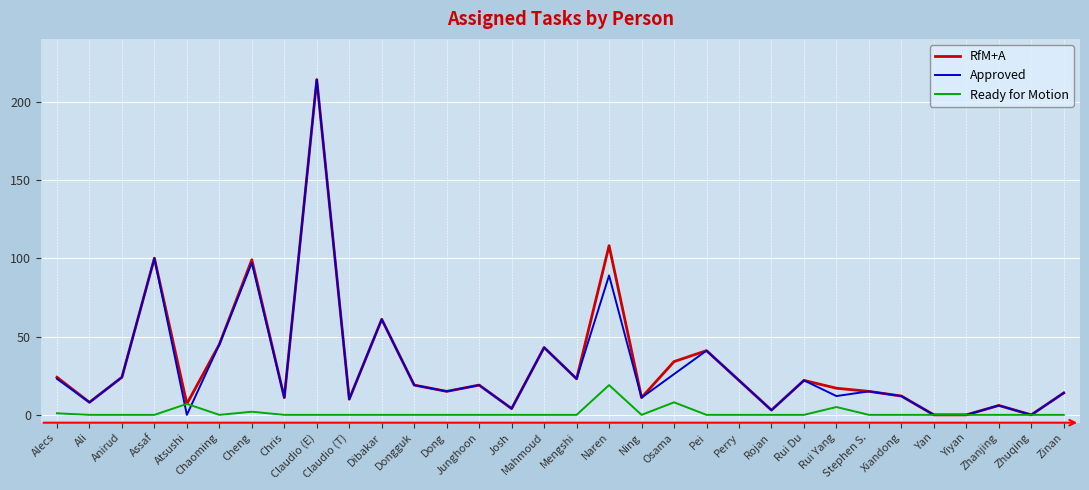

Reading left to right, extract all data points from this chart.

RfM+A: 24	8	24	100	7	45	99	11	214	10	61	19	15	19	4	43	23	108	11	34	41	22	3	22	17	15	12	0	0	6	0	14
Approved: 23	8	24	100	0	45	97	11	214	10	61	19	15	19	4	43	23	89	11	26	41	22	3	22	12	15	12	0	0	6	0	14
Ready for Motion: 1	0	0	0	7	0	2	0	0	0	0	0	0	0	0	0	0	19	0	8	0	0	0	0	5	0	0	0	0	0	0	0